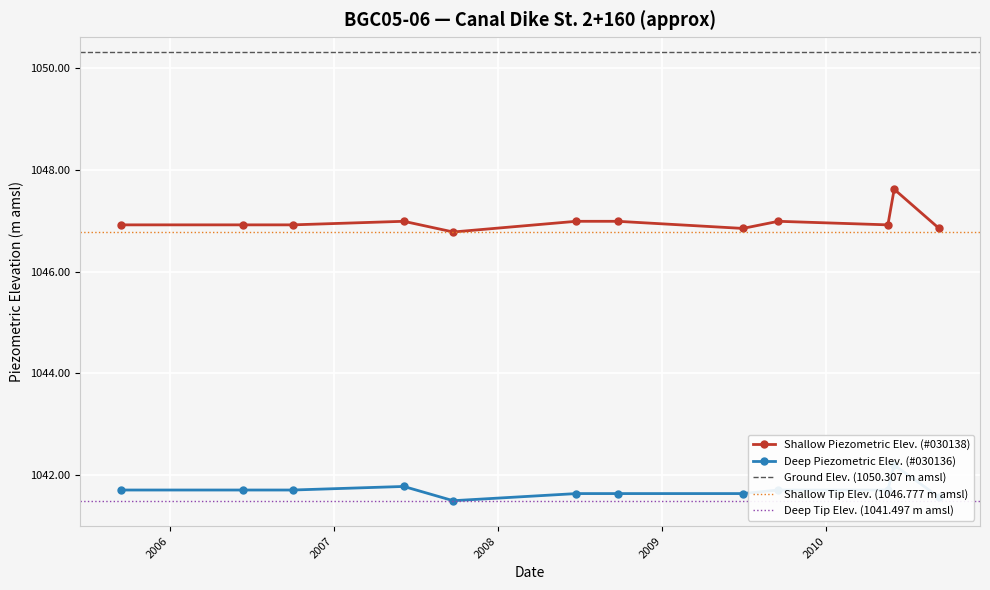

Is this an area chart (filled region under the line)?

No